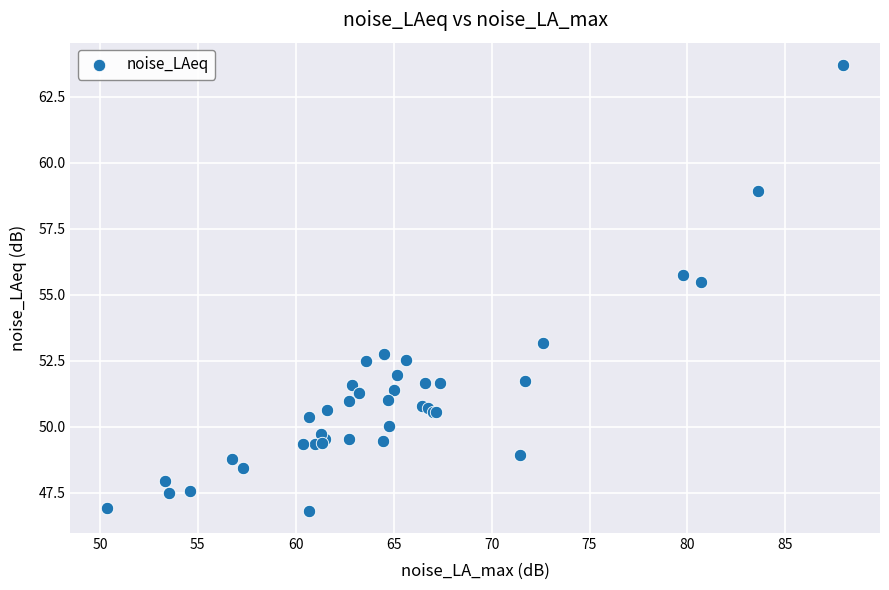

What Y value in the scatter plot is closest to 55?

55.5